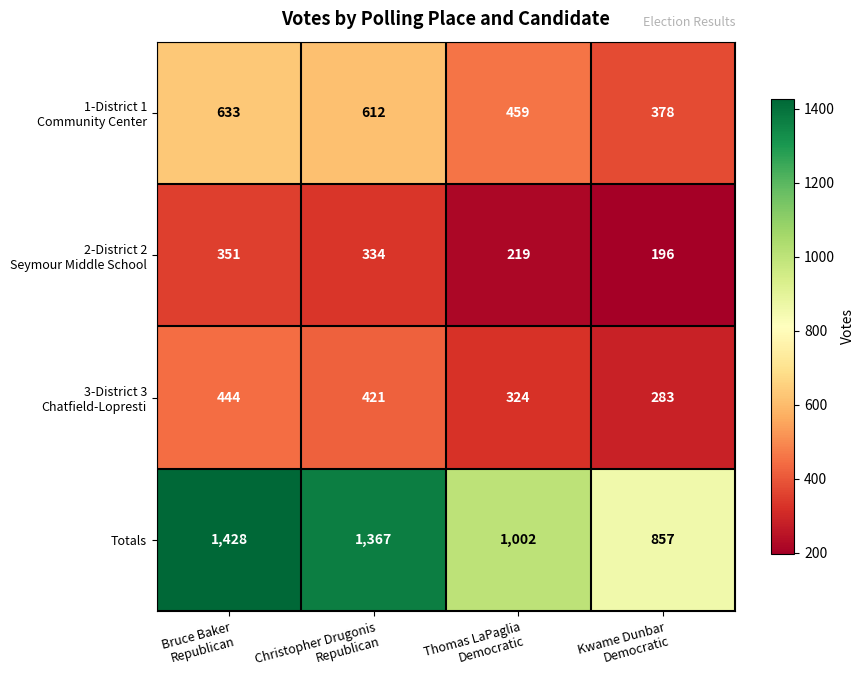

Which series has the widest spread of values?

Totals